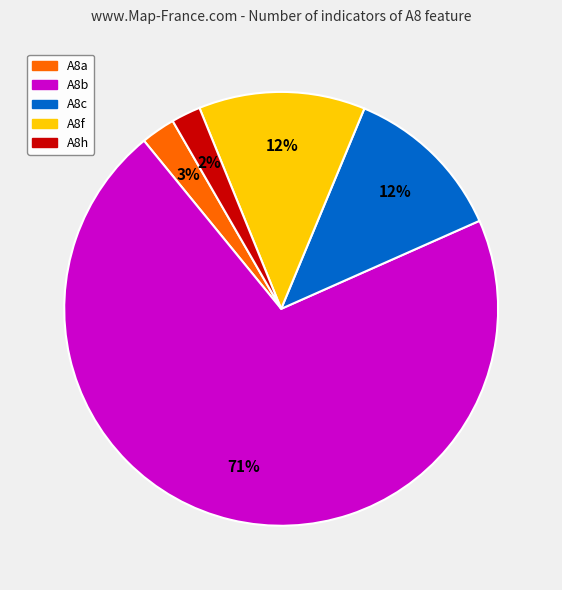

What percentage is the A8h slice, to the nearest percent?

2%